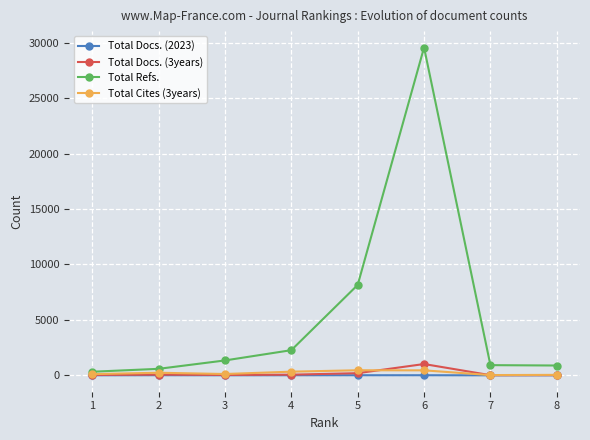

What are all the series names shown in the legend?

Total Docs. (2023), Total Docs. (3years), Total Refs., Total Cites (3years)